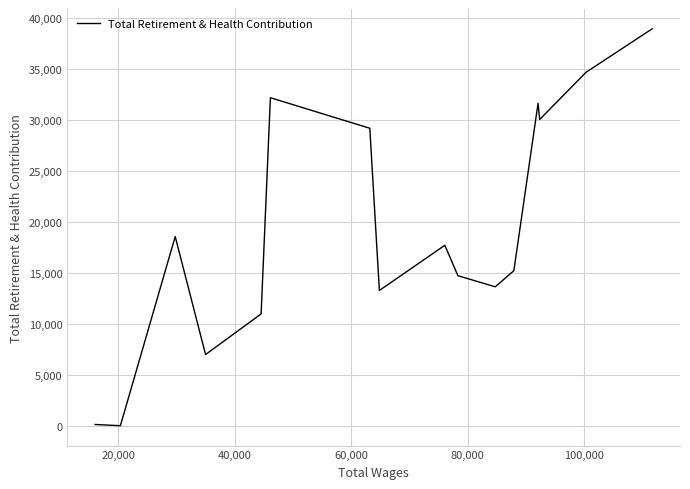

What is the maximum value shown in the chart?

38963